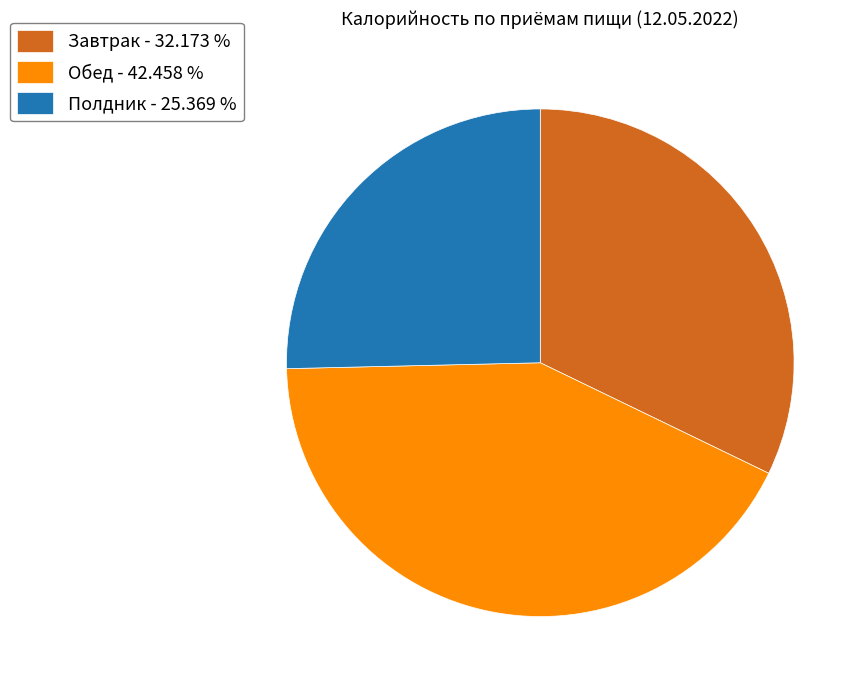

Is there a majority slice in this chart?

No